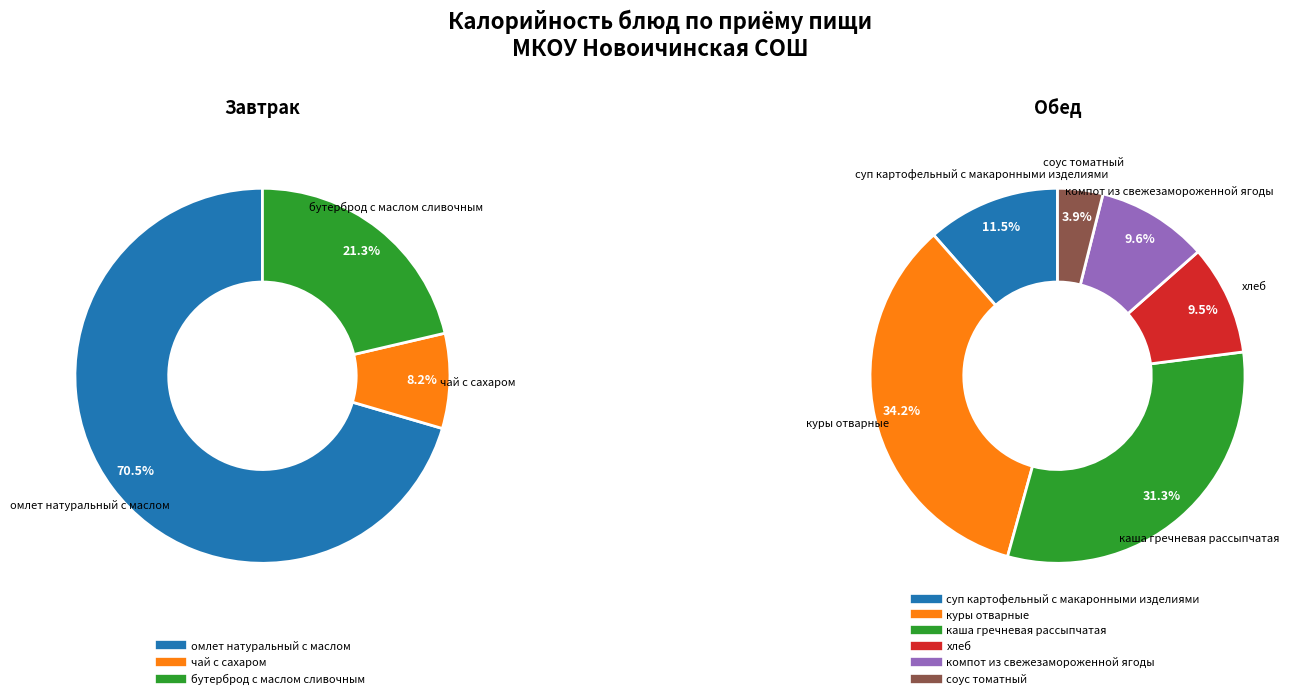

What is the change in value from суп картофельный с макаронными изделиями to хлеб?

-18